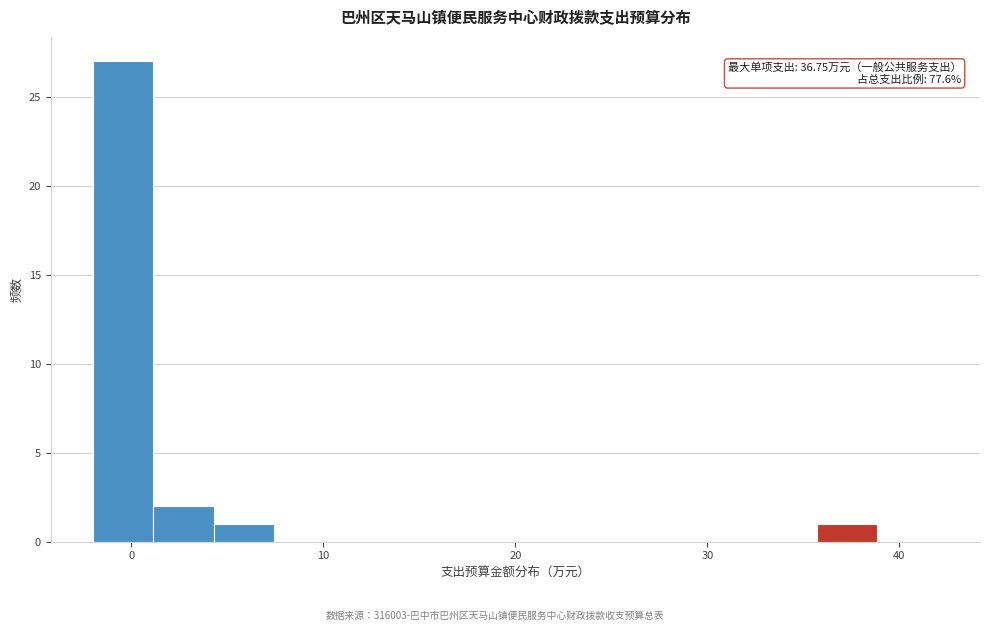

Around what value on the x-axis is the tallest bar? Give the approximate position of its centre, as read against the axis.

0